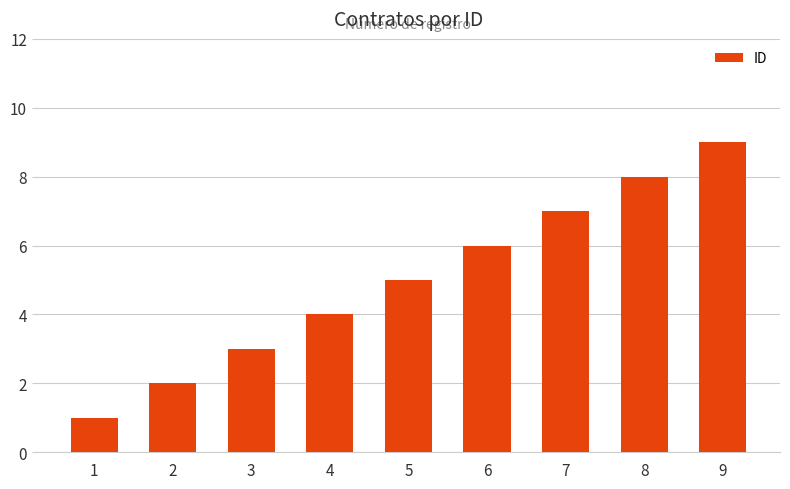

The value at 5 is 5. True or false?

True